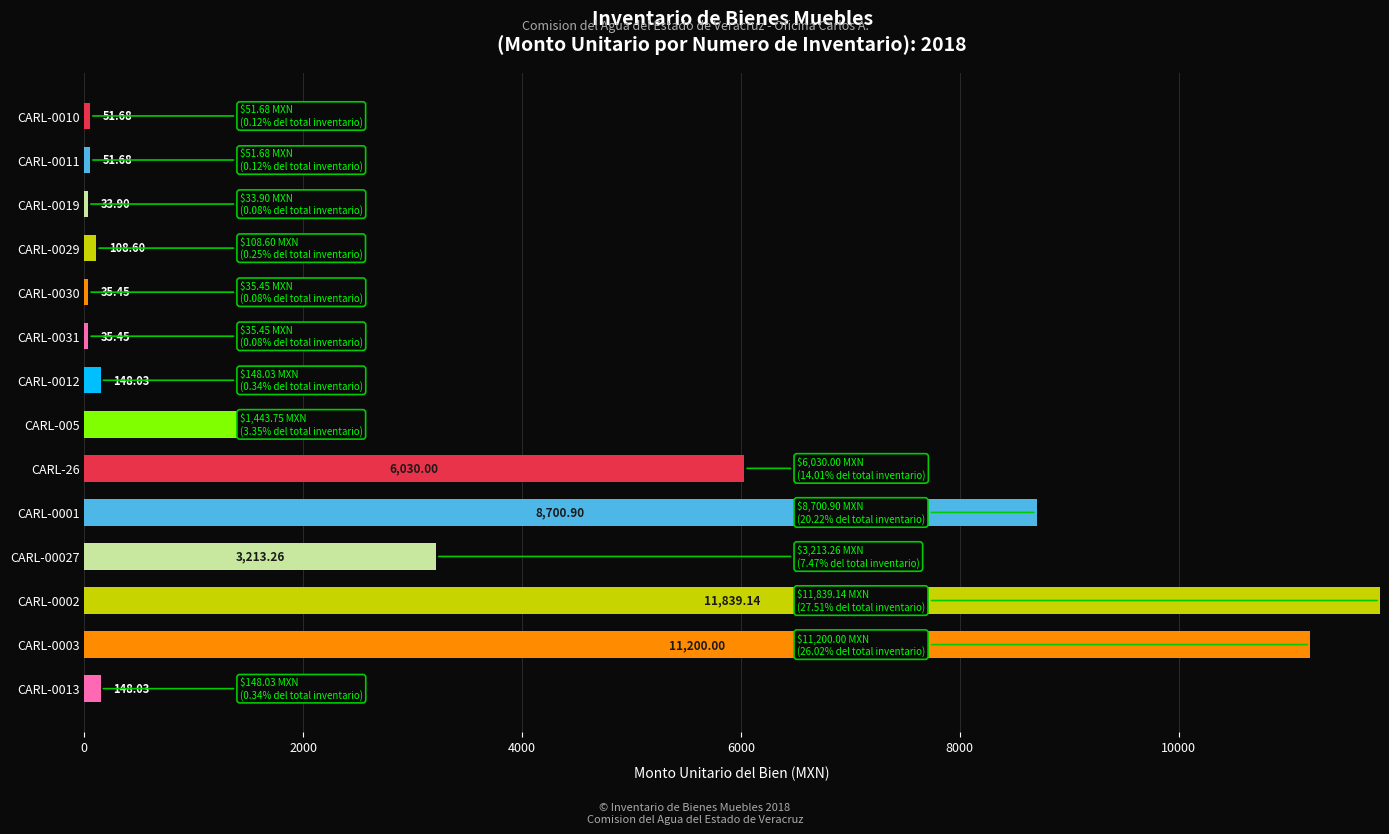

What is the sum of all values?

43039.9